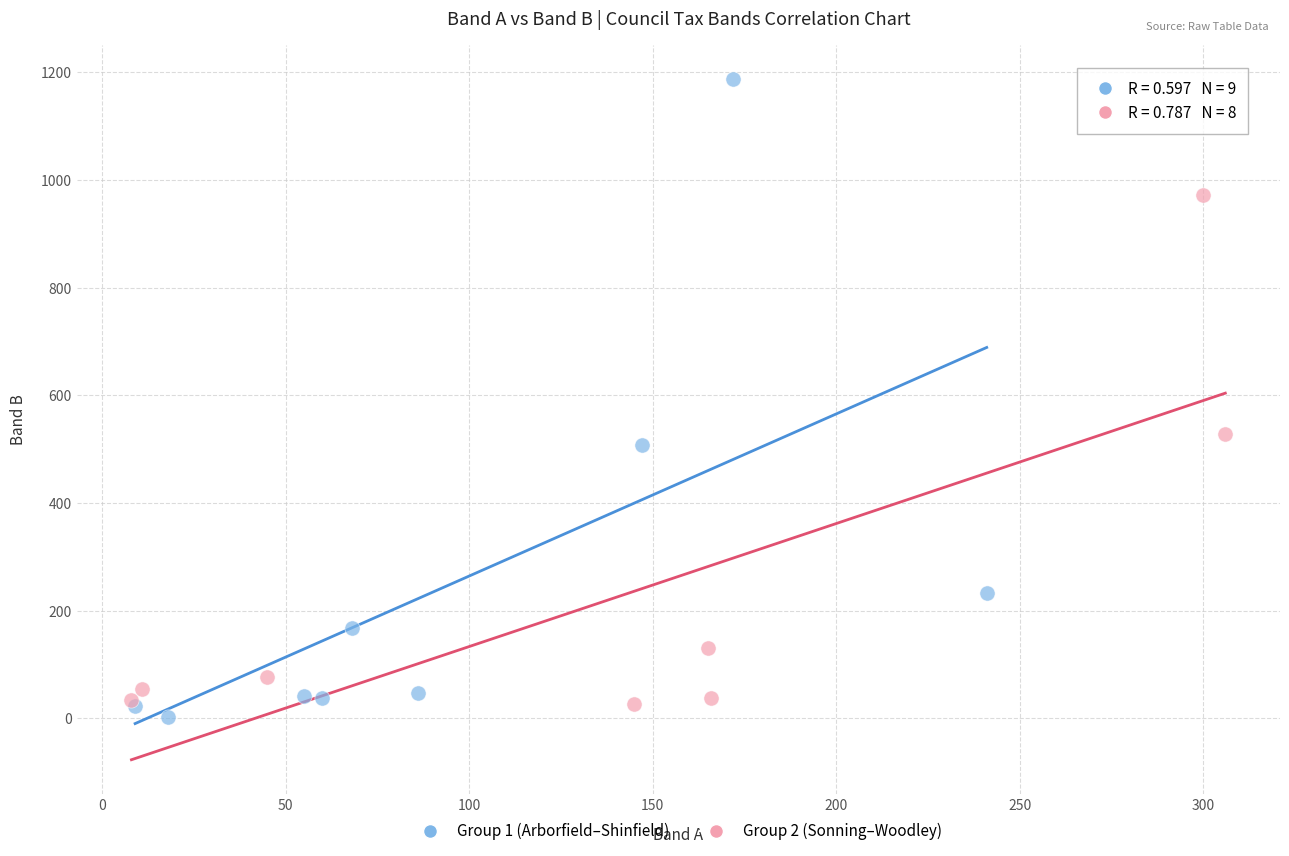

What are all the series names shown in the legend?

Group 1 (Arborfield–Shinfield), Group 2 (Sonning–Woodley)